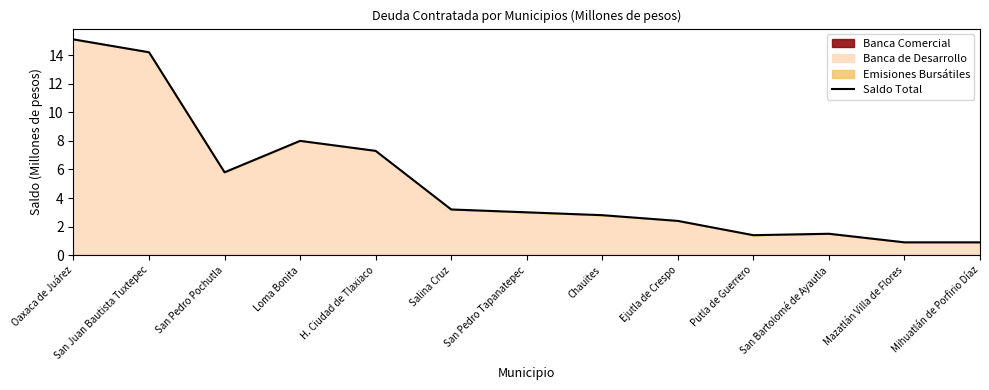

At which category does the data reach its first local valley?

San Pedro Pochutla